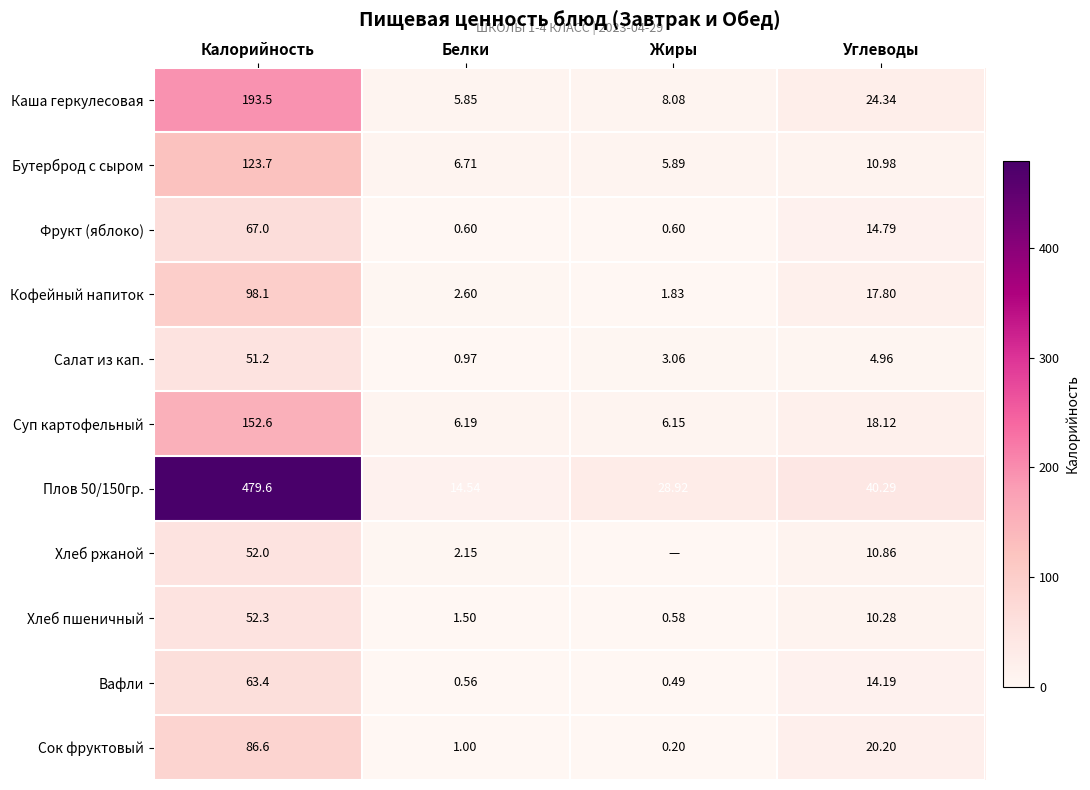

At which label does Сок фруктовый first exceed 20?

Калорийность